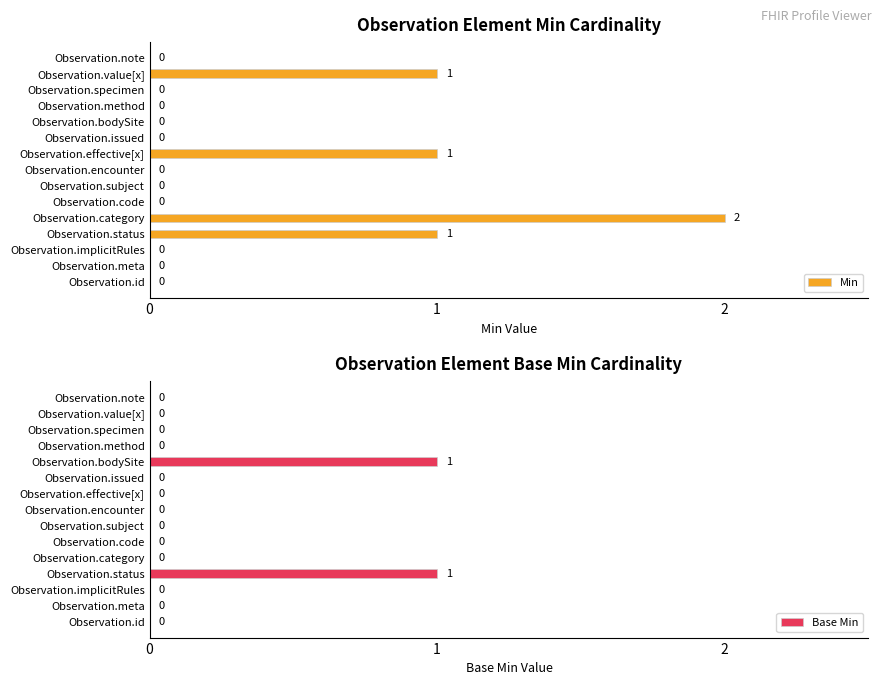

Is it true that Min equals 0 at Observation.specimen?

True